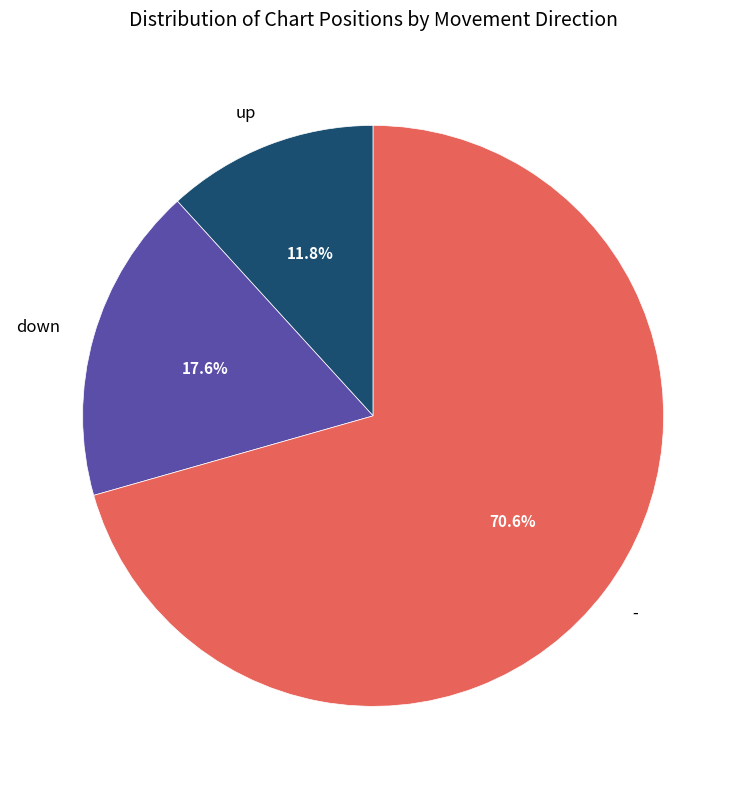

Between down and -, which is larger?

-